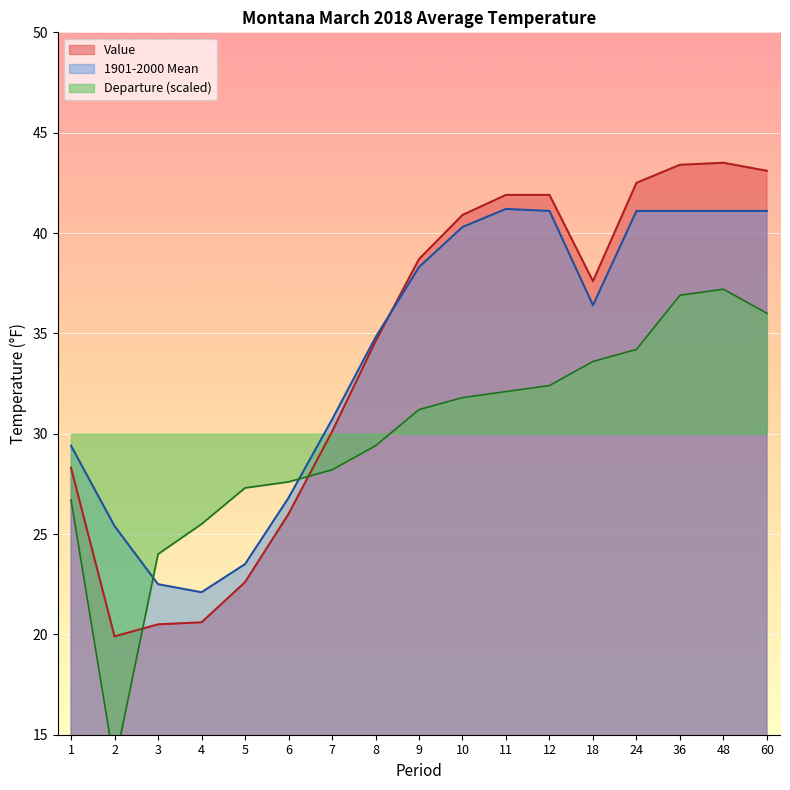

The Value series shows 22.7 at 18. True or false?

False